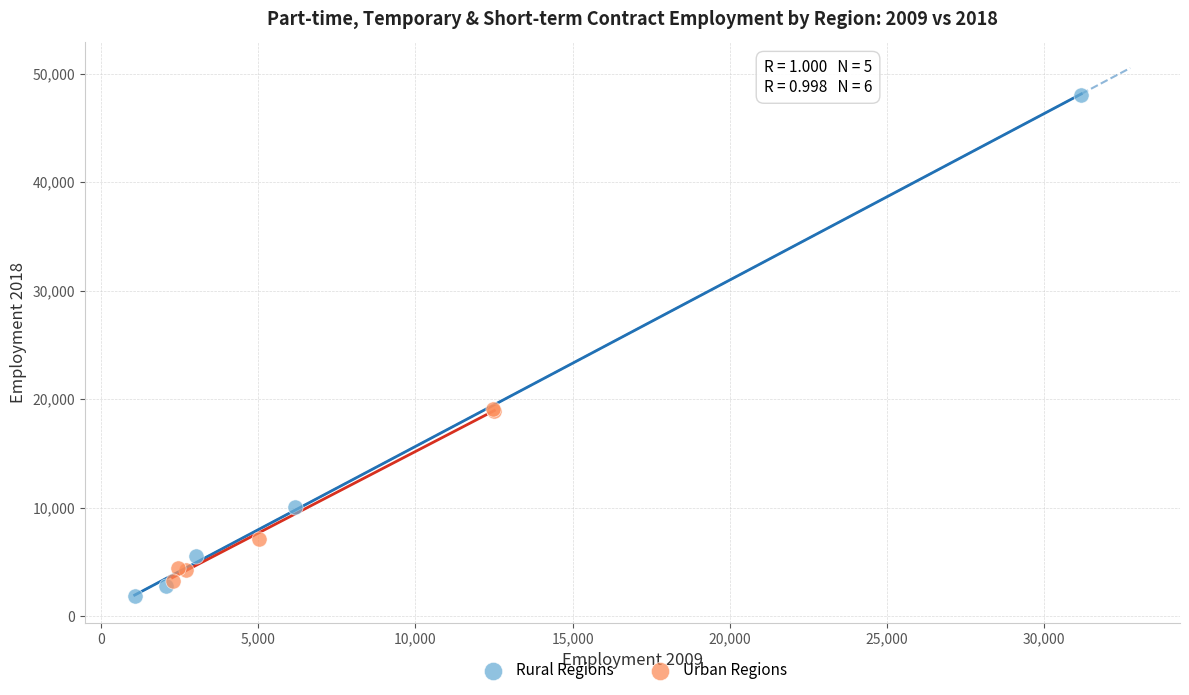

What are all the series names shown in the legend?

Rural Regions, Urban Regions